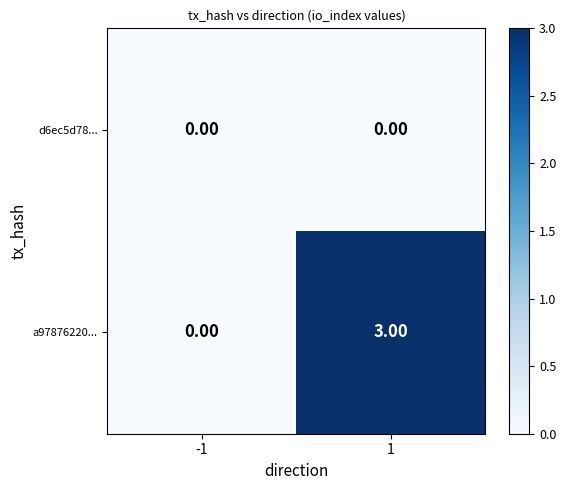

How many distinct data groups are displayed?

2